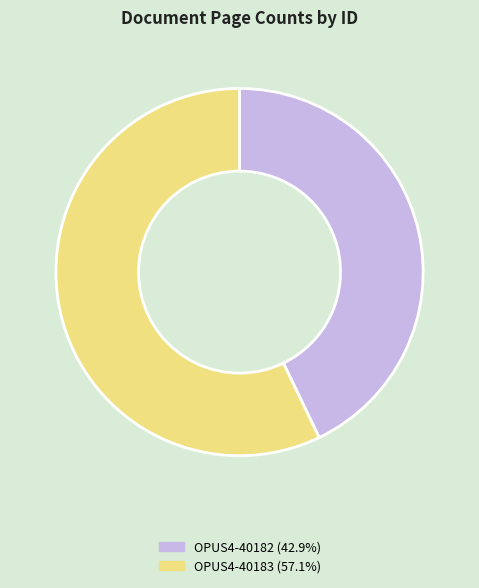

Which has a higher value, OPUS4-40183 or OPUS4-40182?

OPUS4-40183